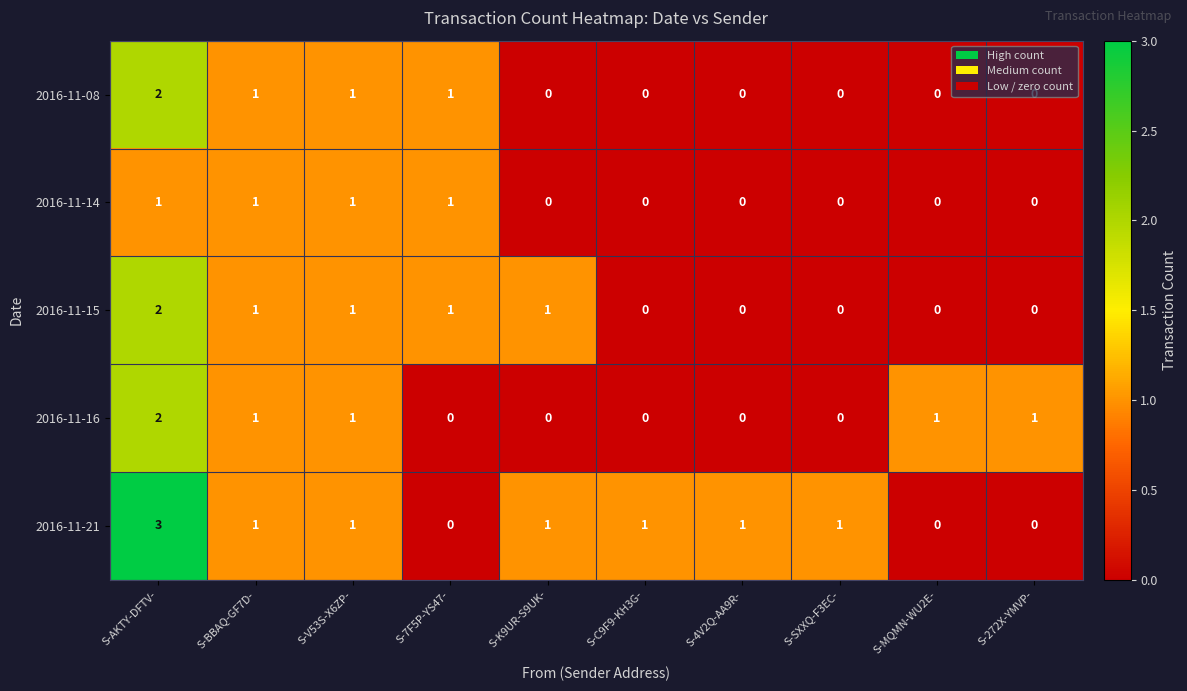

What is the difference between the maximum and minimum values in the 2016-11-21 series?

3